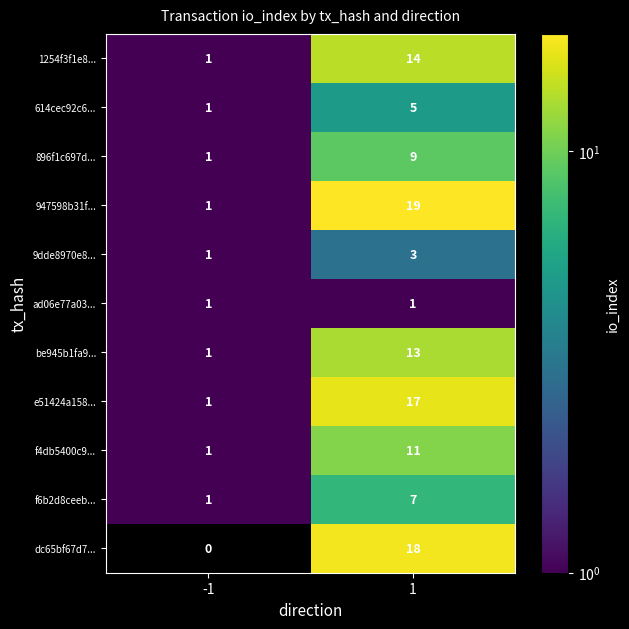

Which series has the largest total across all categories?

947598b31f...